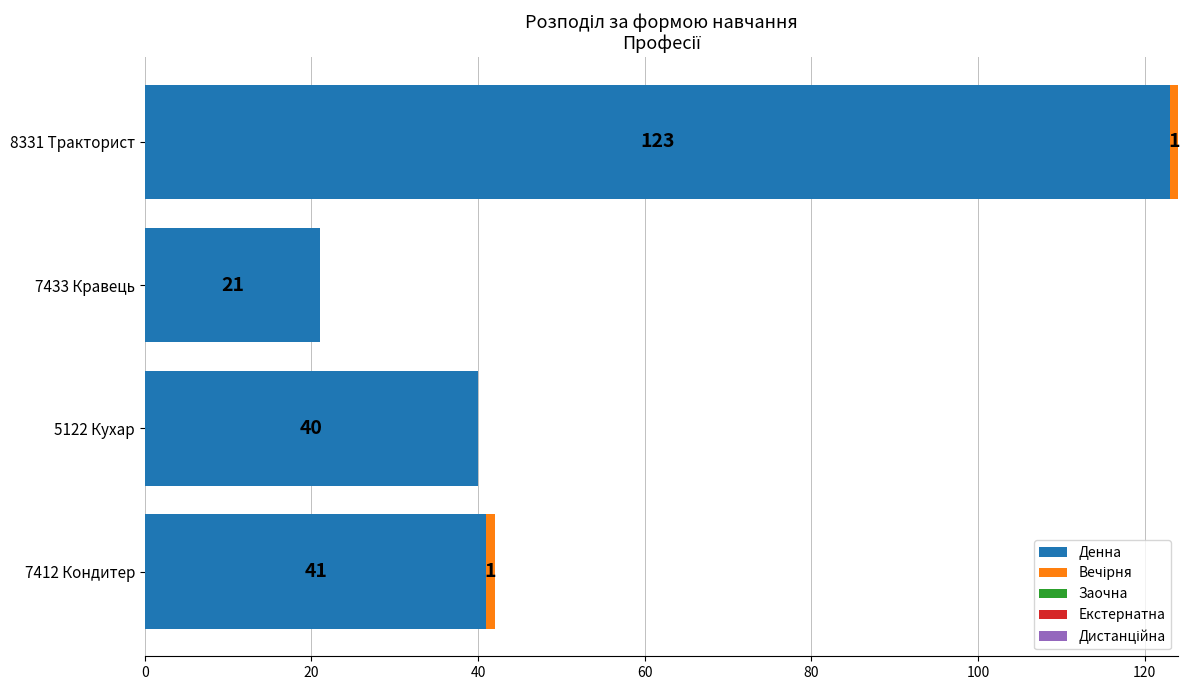

The Денна series shows 40 at 5122 Кухар. True or false?

True